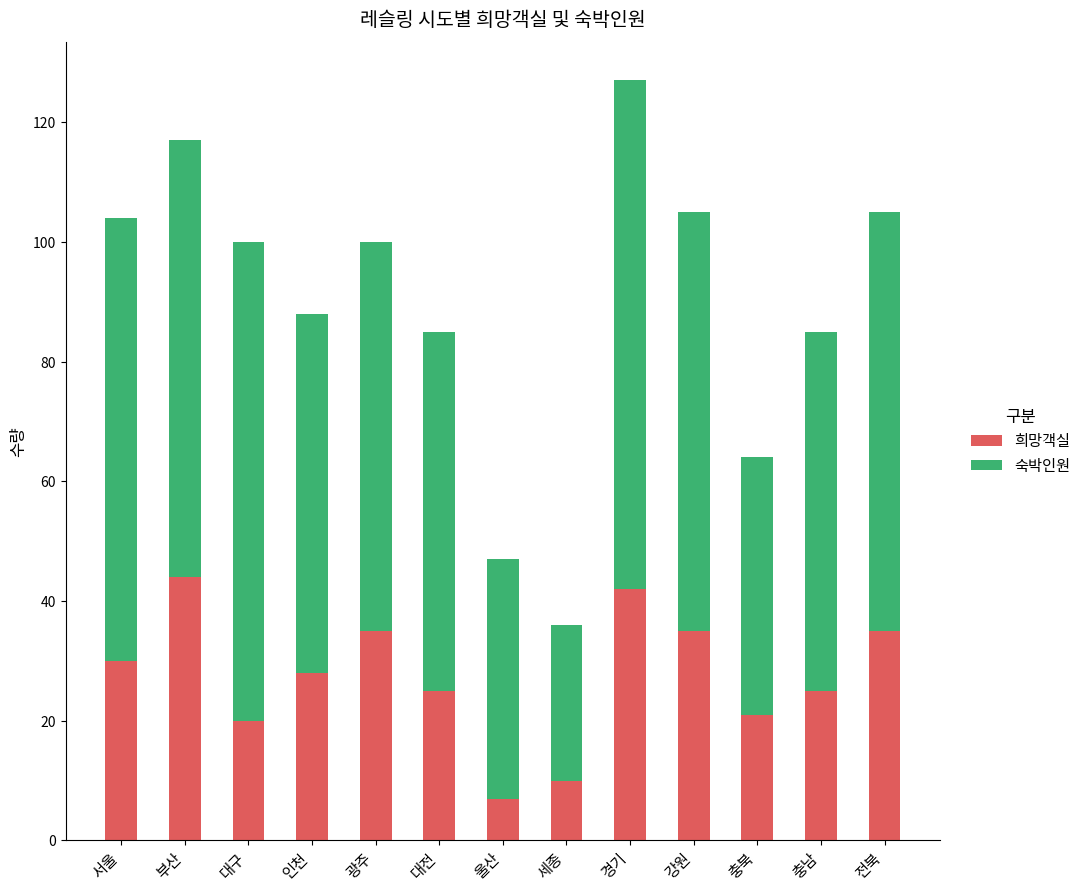

Reading left to right, what are the values for 희망객실?

서울=30	부산=44	대구=20	인천=28	광주=35	대전=25	울산=7	세종=10	경기=42	강원=35	충북=21	충남=25	전북=35